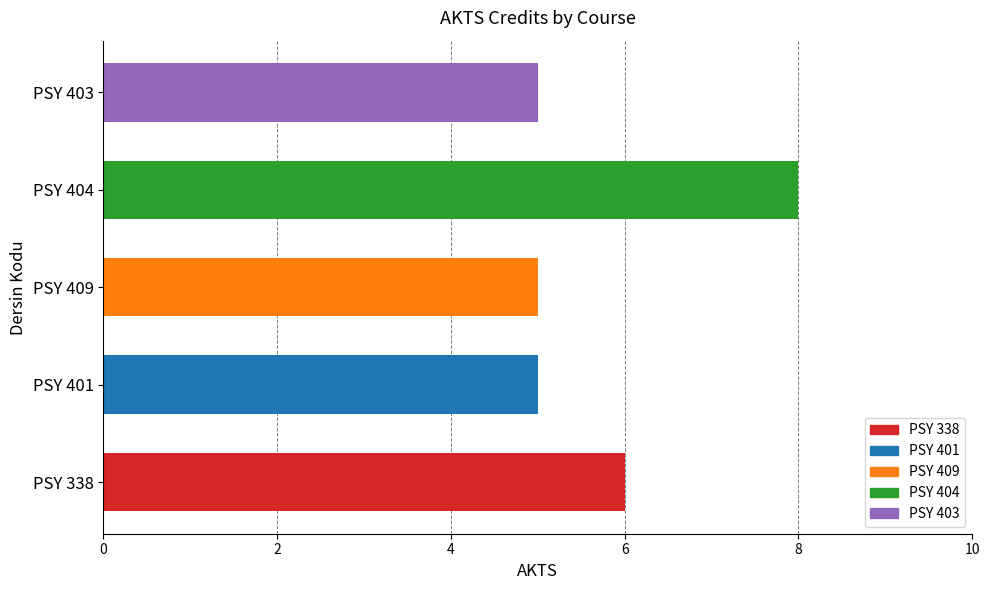

What is the difference between the maximum and second lowest values?

3